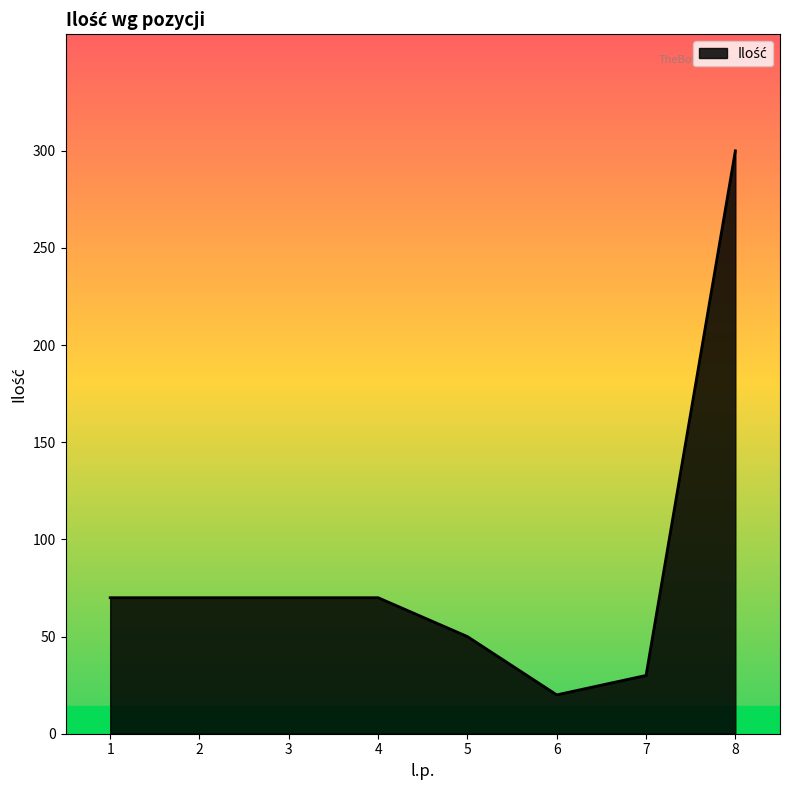

Reading right to left, list all the values displayed in this chart.

8=300	7=30	6=20	5=50	4=70	3=70	2=70	1=70